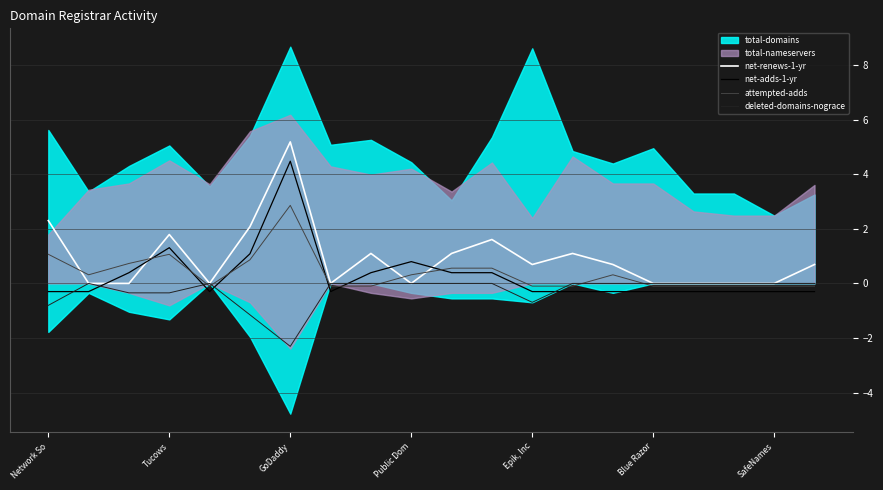

True or false: deleted-domains-nograce has a value of -0.8 at Network So.

True